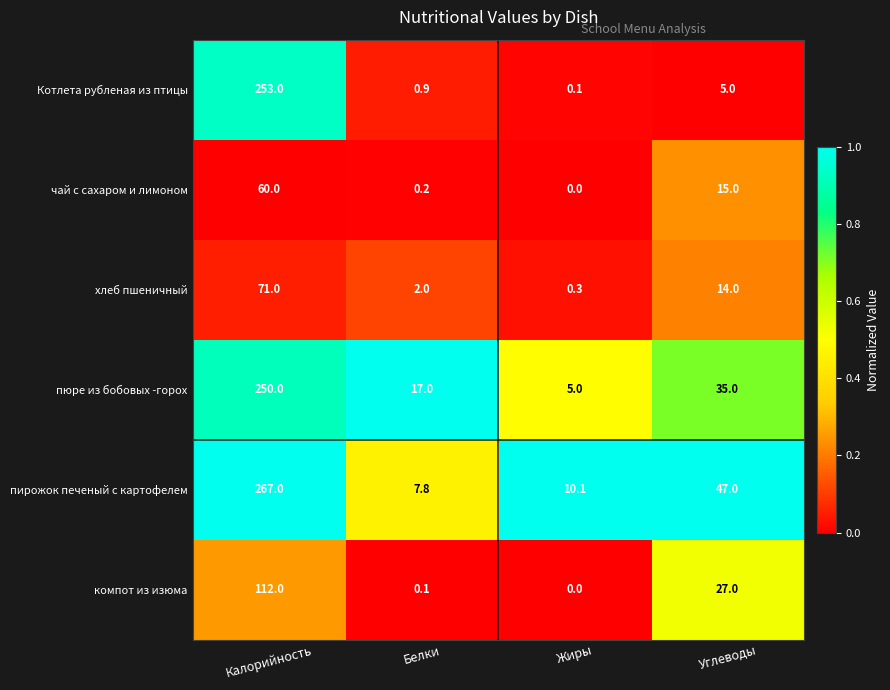

What is the total value across all series at Калорийность?

1013.0